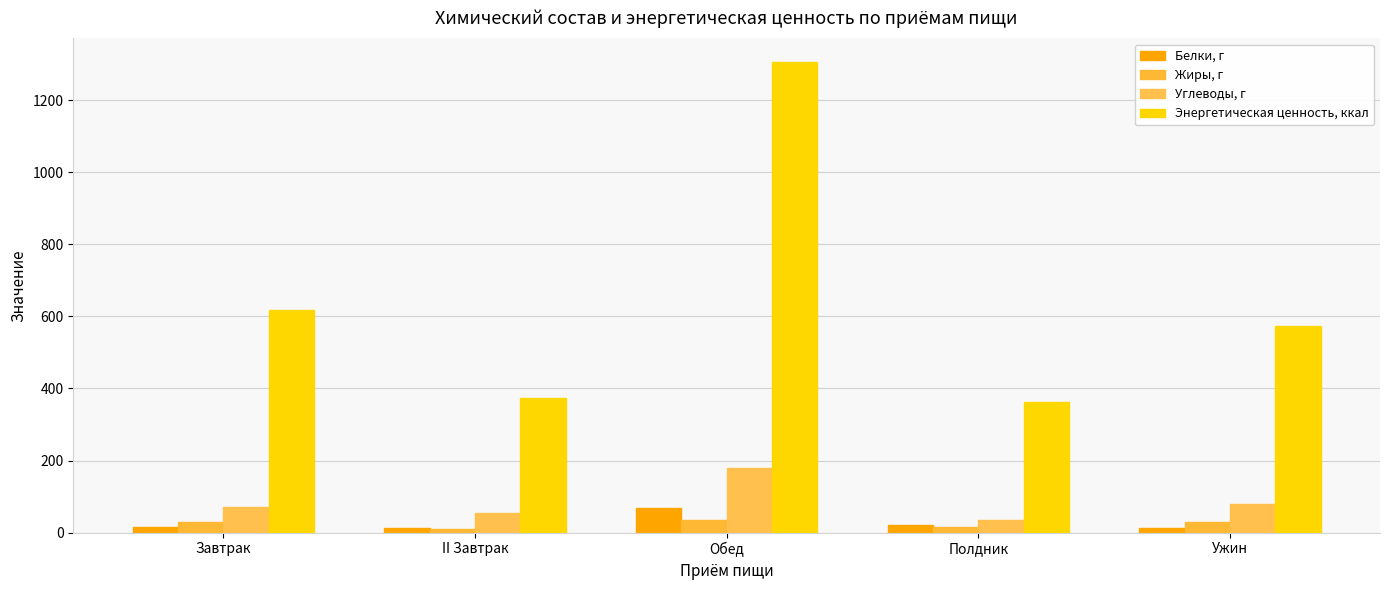

Which has a higher value, Обед or Полдник?

Обед